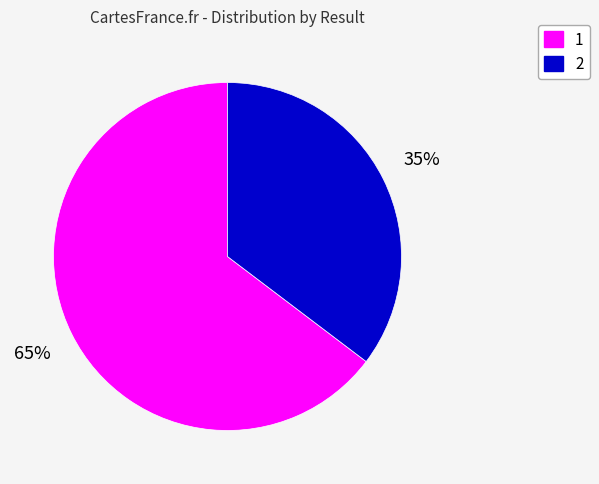

Count the number of slices in the pie.

2